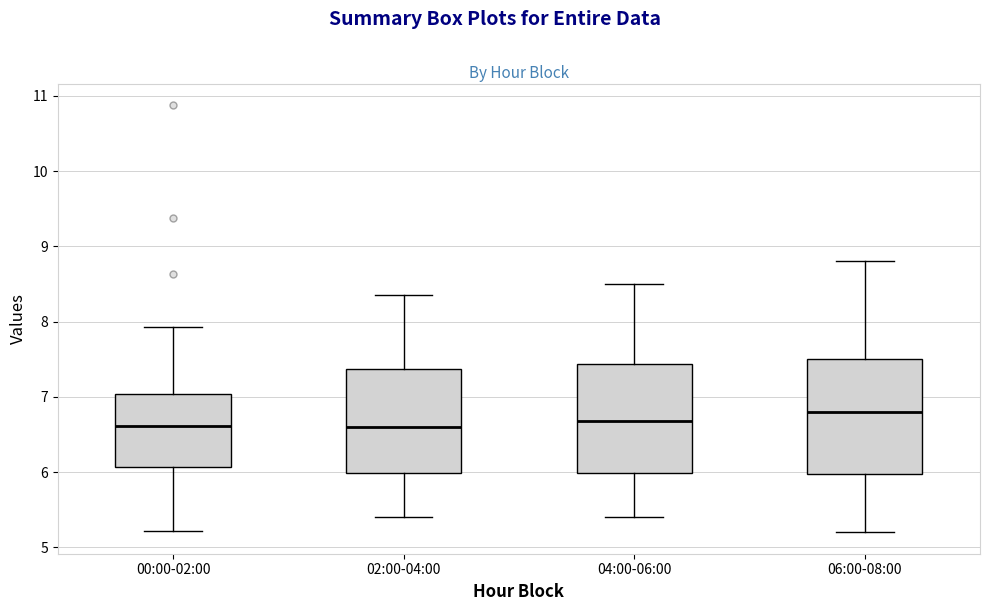

Where does the lower whisker of the box for 06:00-08:00 end on the y-axis? The values are not printed on the chart, so give them approximately, as read against the axis.

5.2